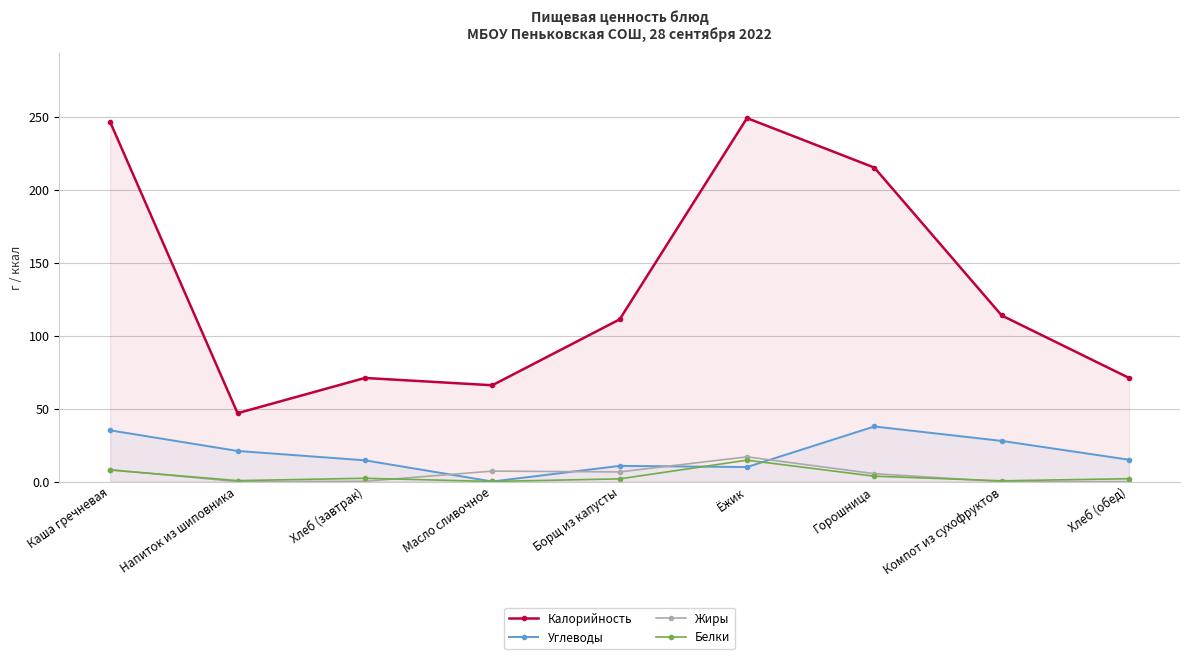

Between Масло сливочное and Хлеб (обед), which series saw the biggest shift?

Углеводы